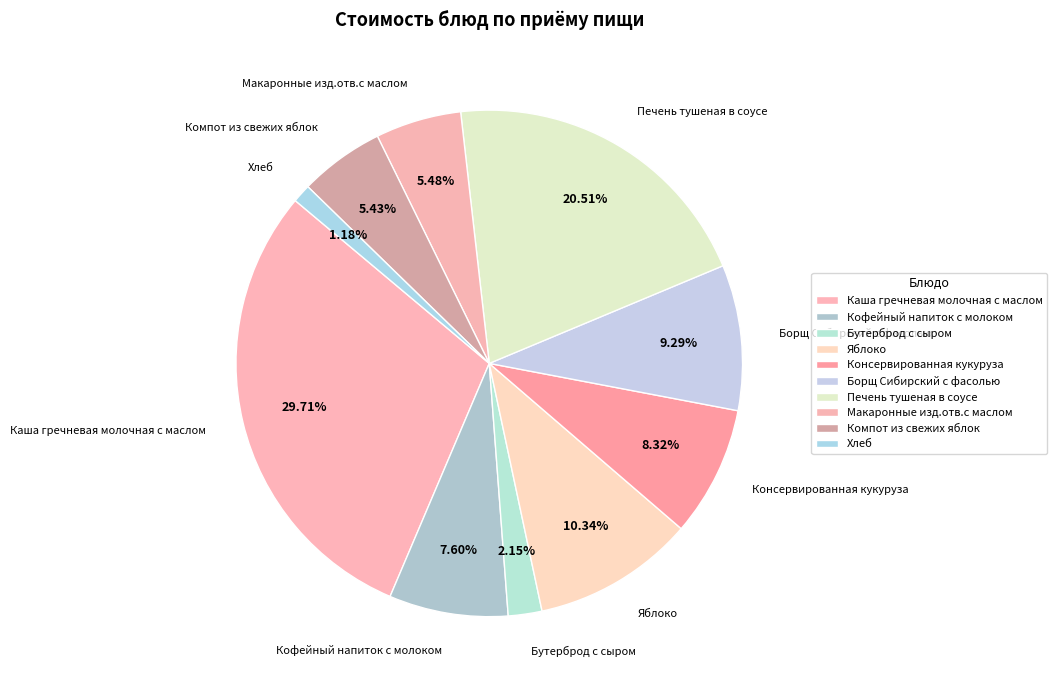

Which category has the smallest portion of the pie?

Хлеб